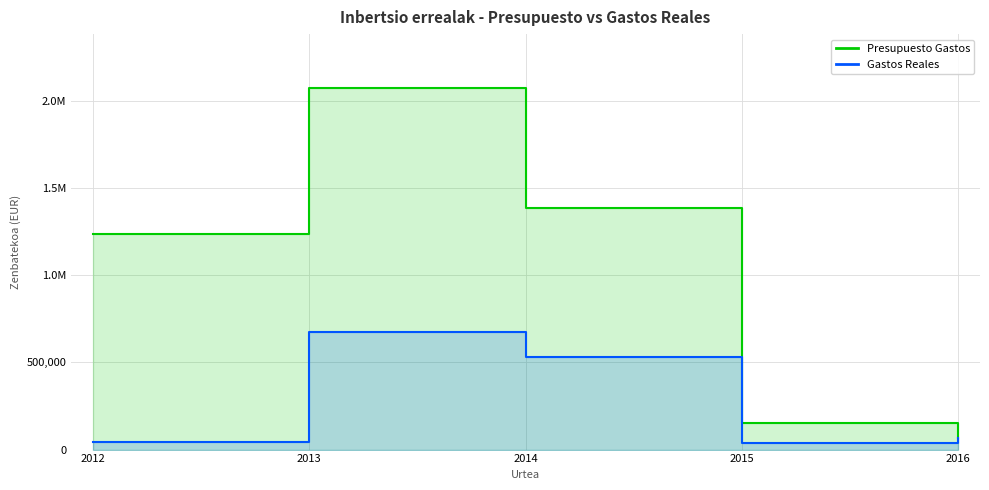

True or false: Presupuesto Gastos and Gastos Reales cross at least once.

False